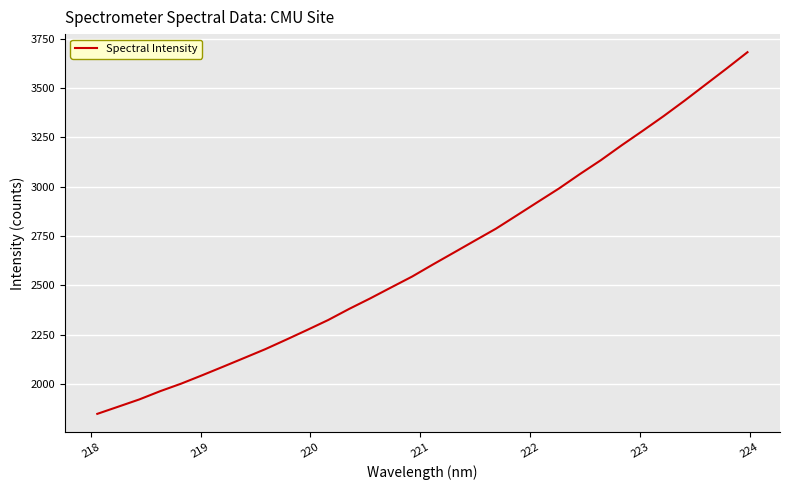

What is the difference between the maximum and minimum values?

1834.0